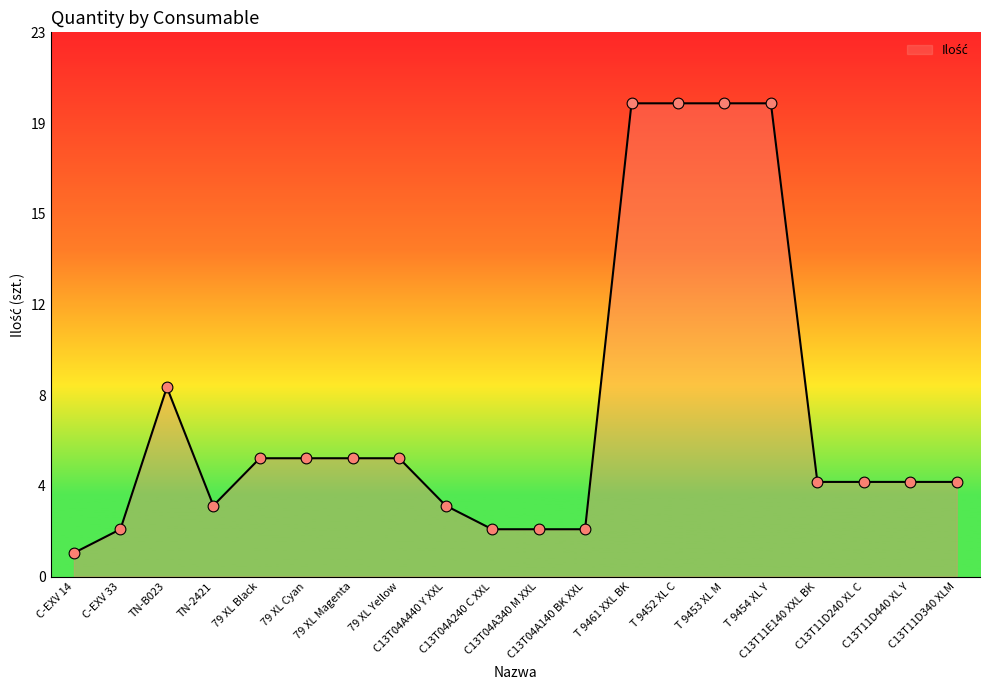

What is the change in value from TN-2421 to T 9454 XL Y?

+17